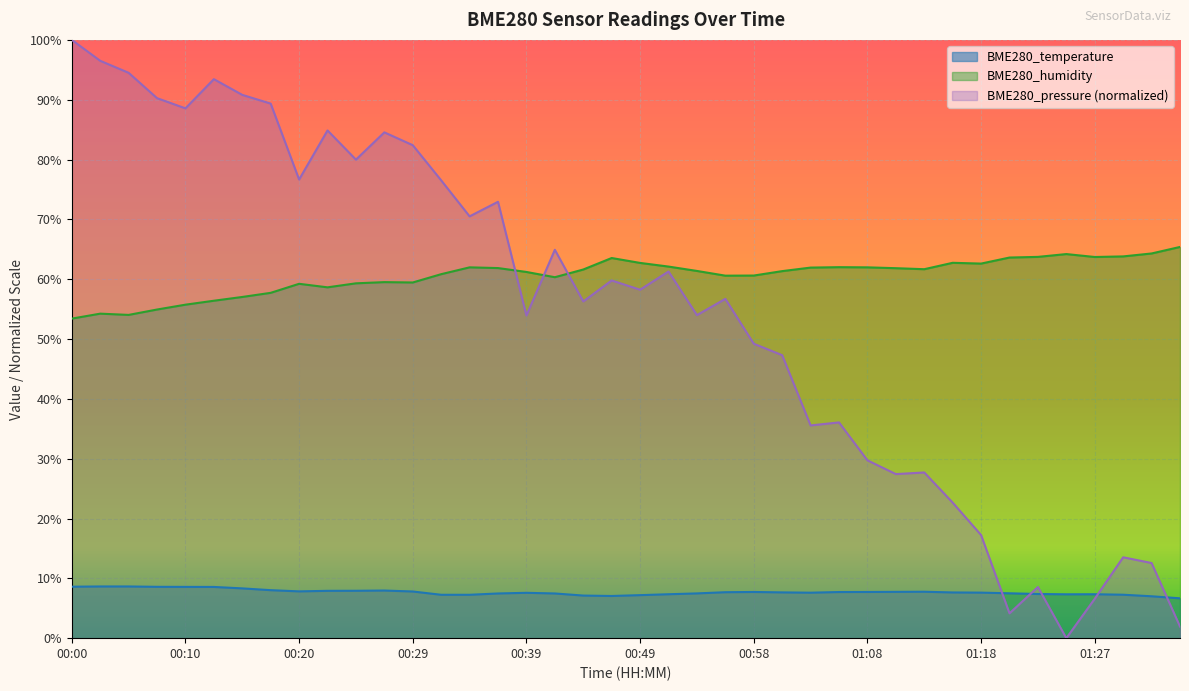

At which category does BME280_pressure reach its first local peak?

00:12